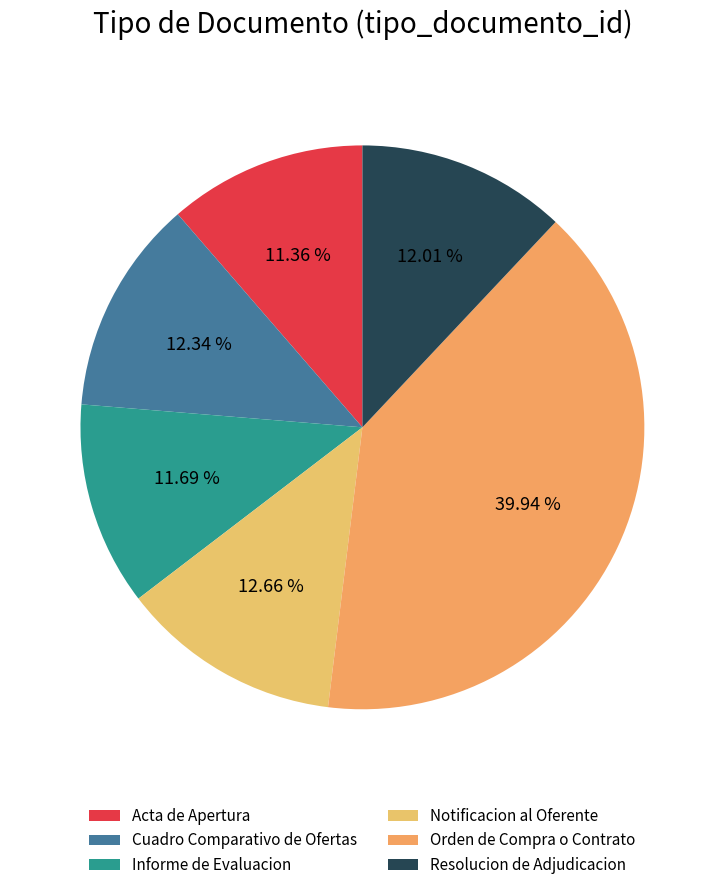

What is the total percentage of Resolucion de Adjudicacion and Informe de Evaluacion?

23.7%